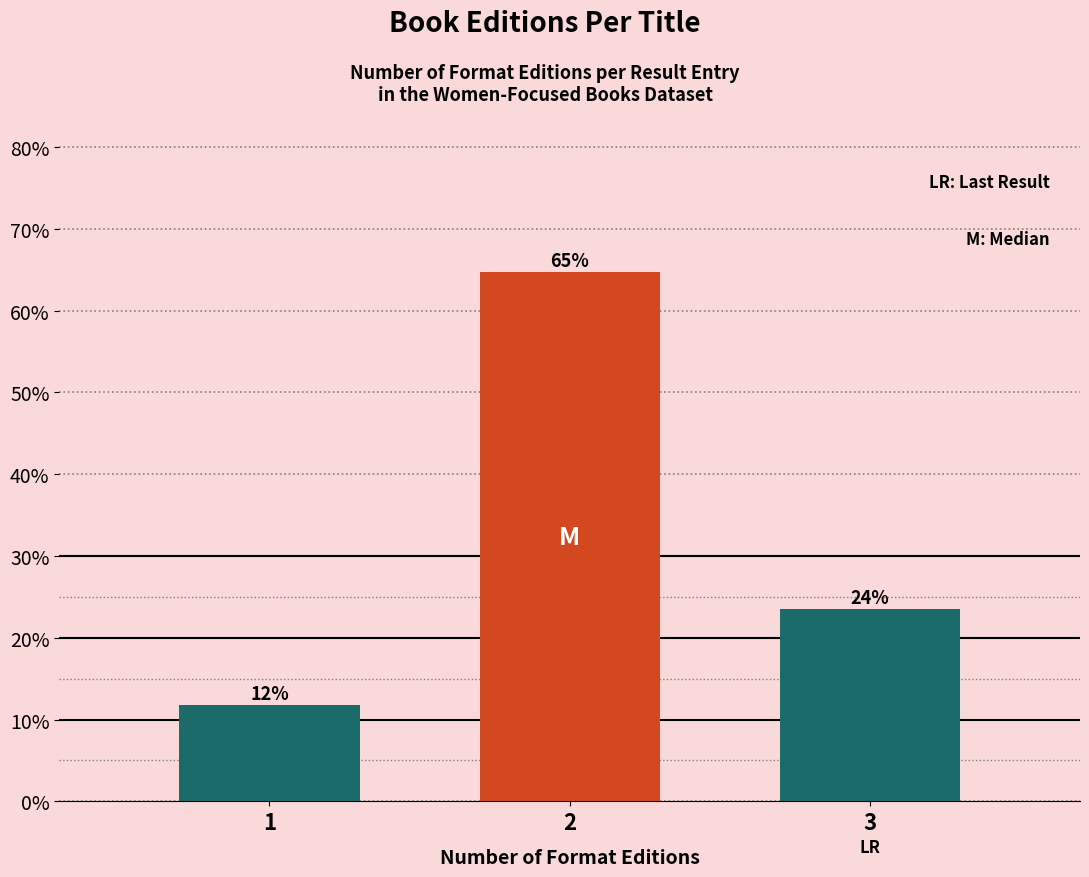

Are the bars horizontal?

No